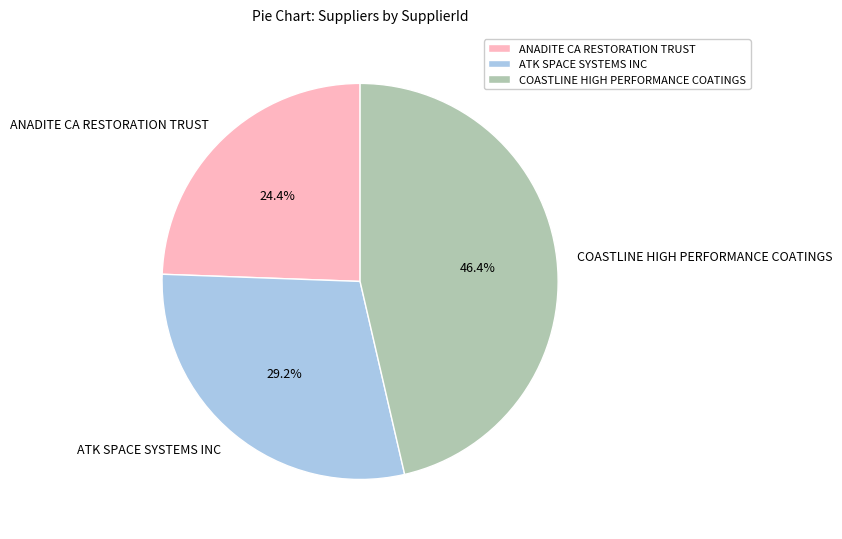

To the nearest percent, what is the combined percentage of ANADITE CA RESTORATION TRUST and ATK SPACE SYSTEMS INC?

54%